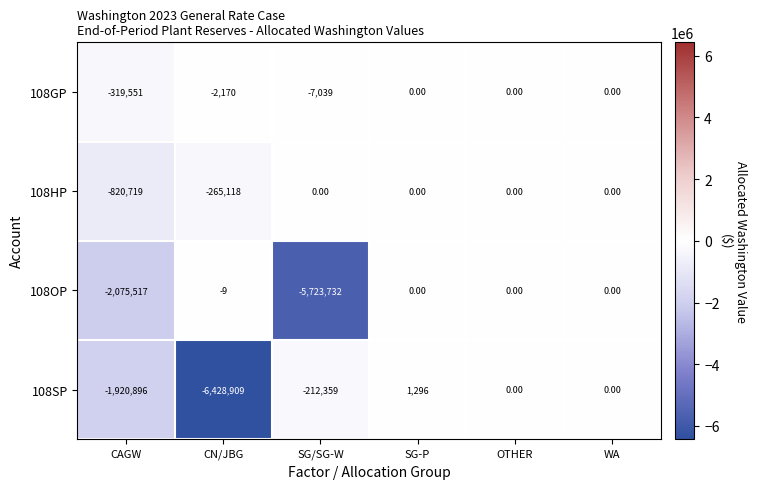

Between CAGW and SG/SG-W, which series saw the biggest shift?

108OP